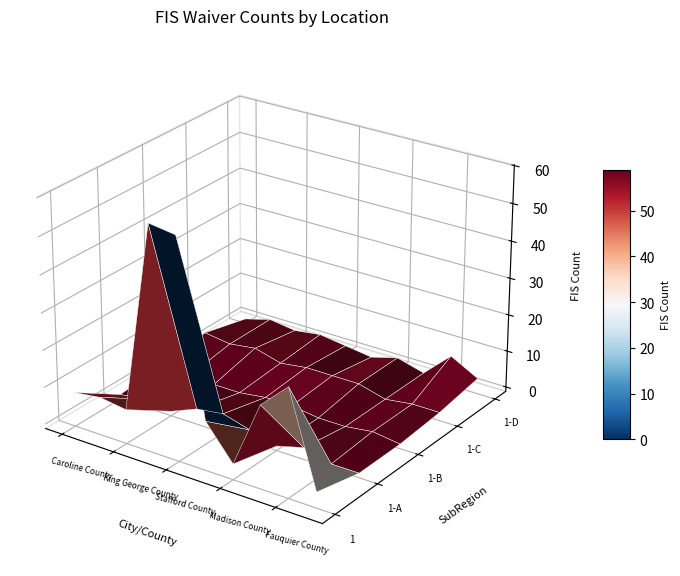

Is it true that 1-D equals 1 at King George County?

False